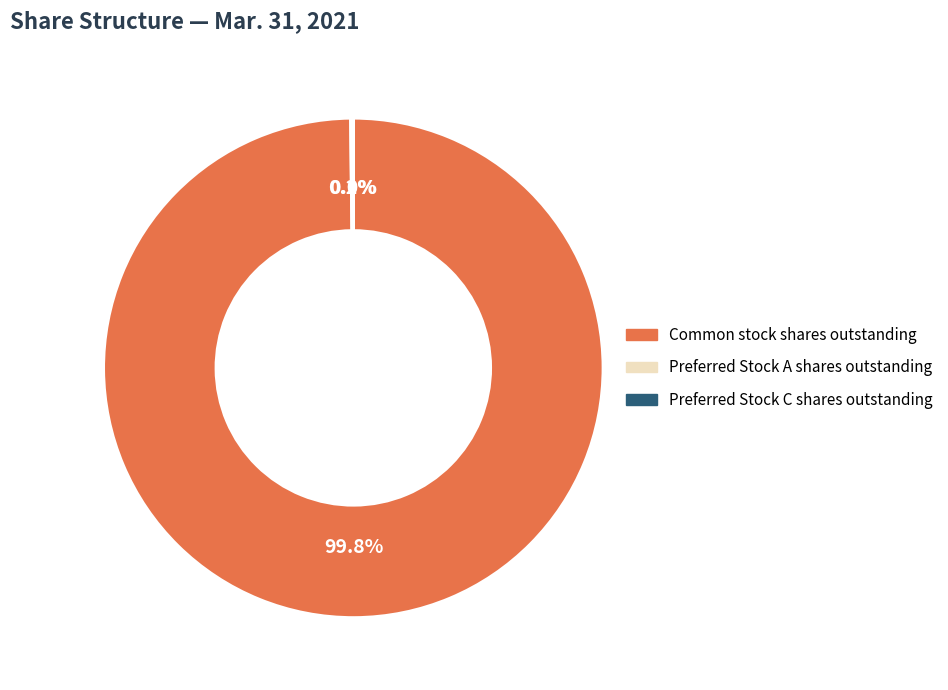

Which slice is the largest?

Common stock shares outstanding